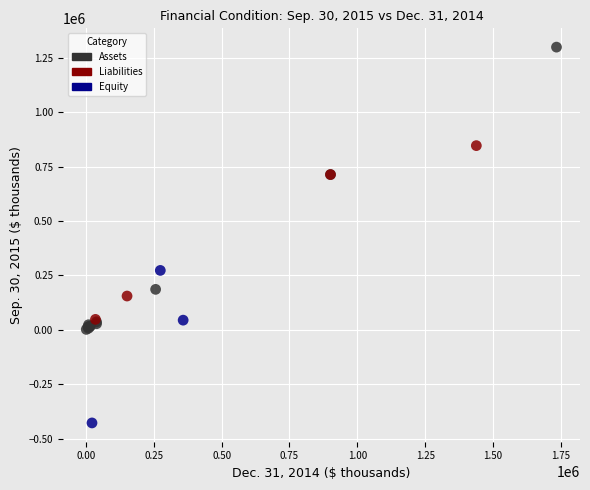

Which series reaches the maximum Y coordinate?

Assets